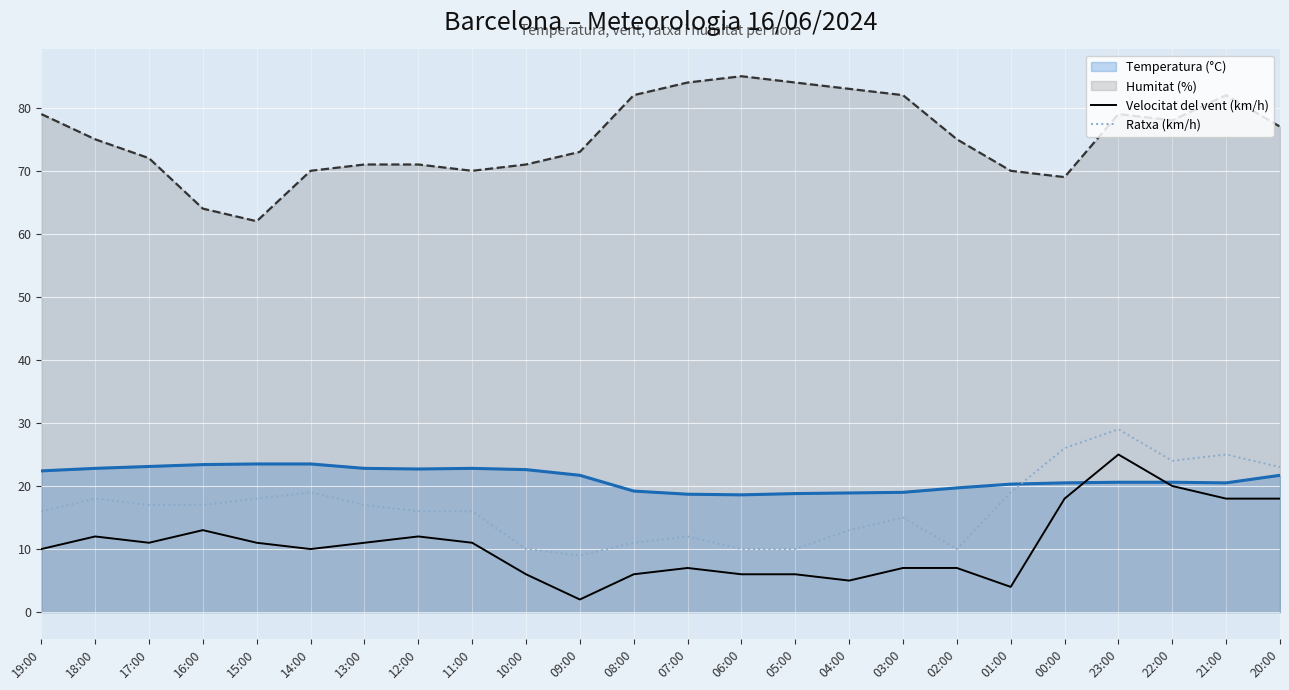

What position from the left is 21:00?

23